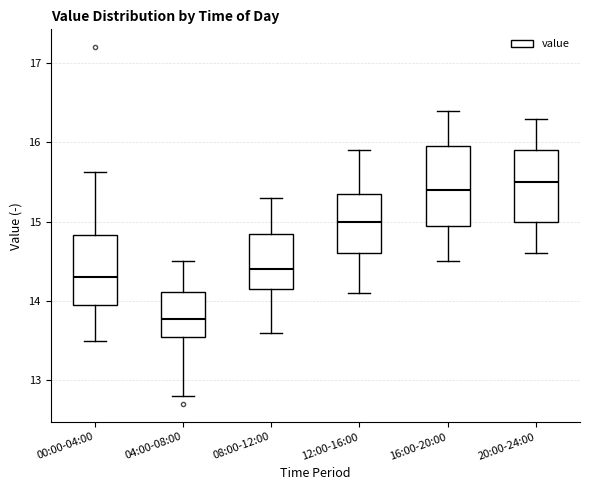

Where does the lower whisker of the box for 16:00-20:00 end on the y-axis? The values are not printed on the chart, so give them approximately, as read against the axis.

14.5